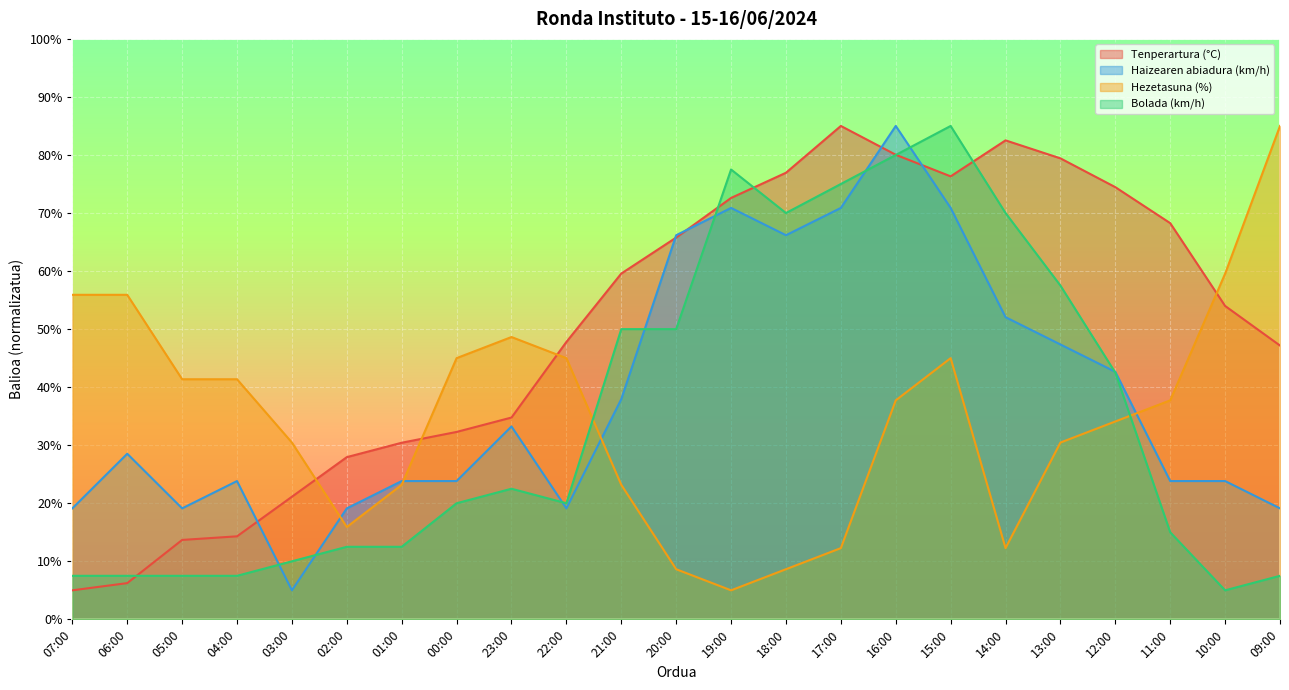

In Bolada (km/h), how many points are higher than both neighbors (excluding endpoints)?

3